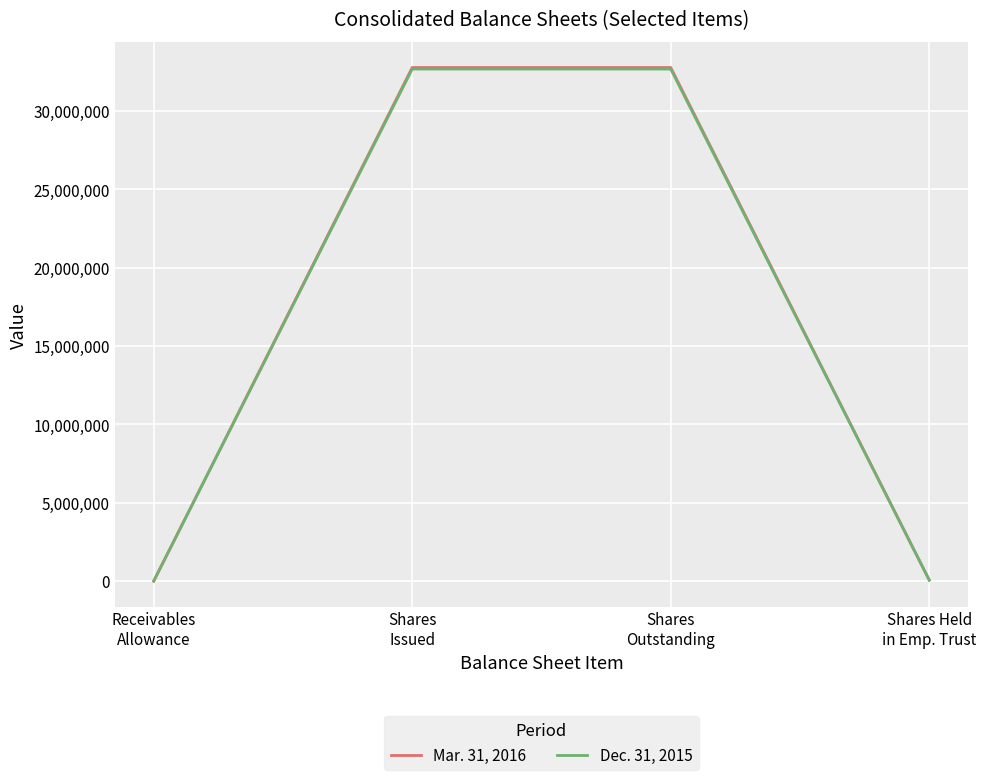

What is the sum of the Dec. 31, 2015 values at Receivables
Allowance and Shares
Issued?

32685908